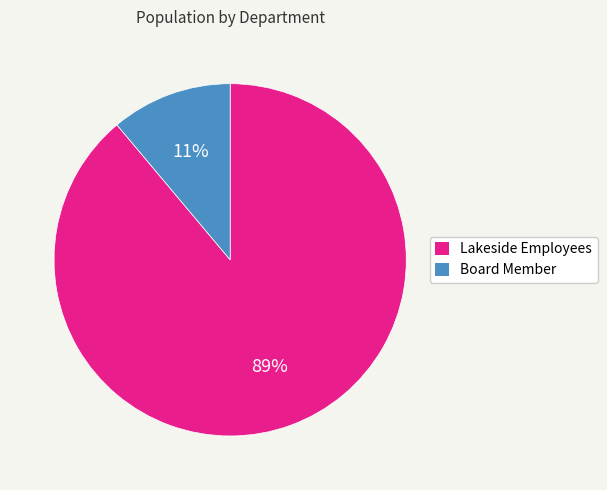

What is the smallest slice in the pie chart?

Board Member